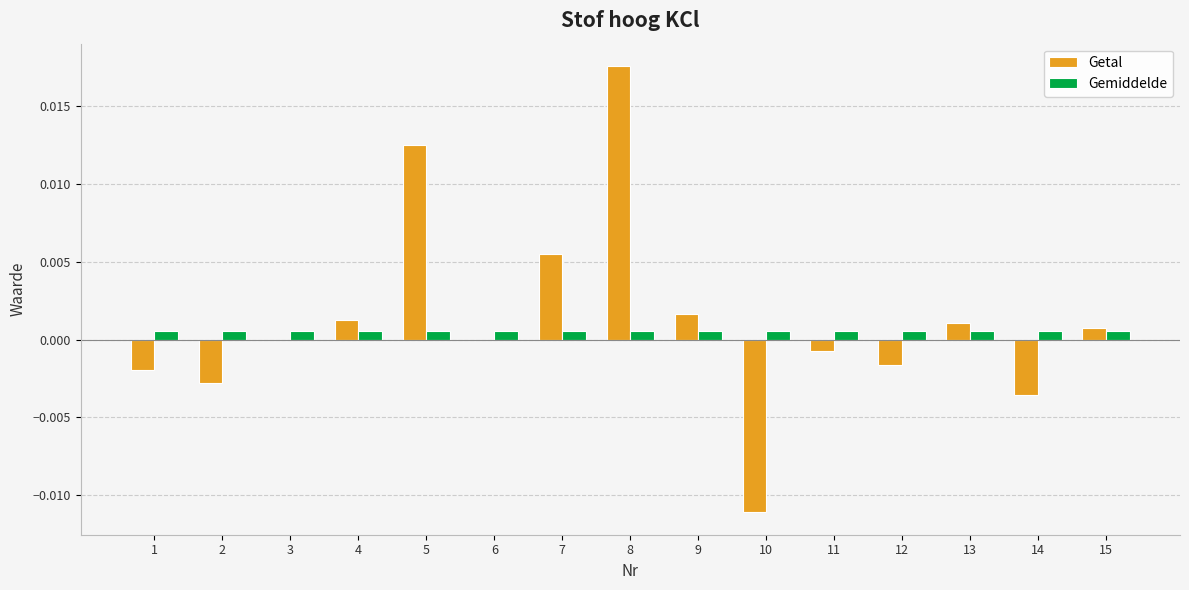

What are all the series names shown in the legend?

Getal, Gemiddelde